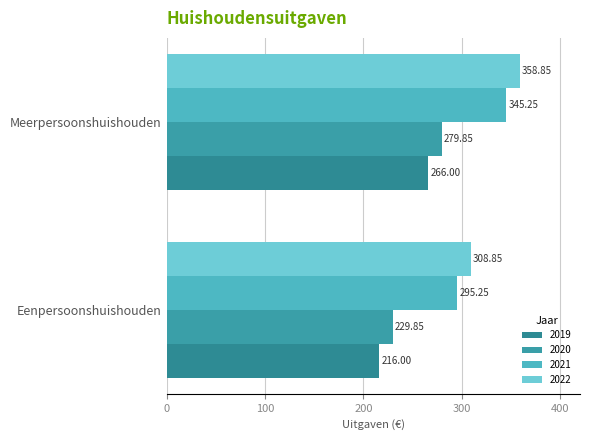

What is the smallest value displayed?

216.0